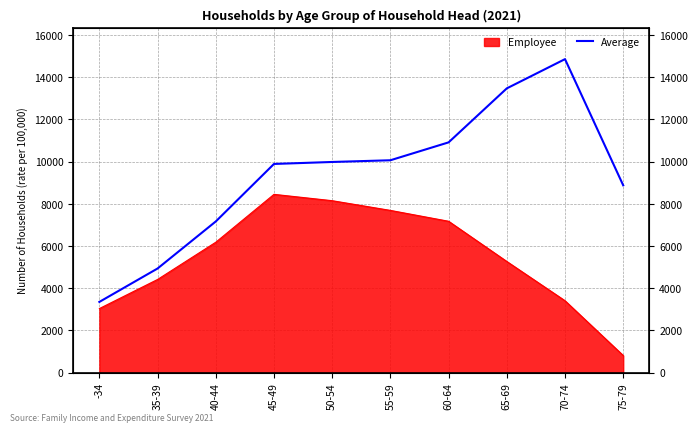

The value at 65-69 is 13473. True or false?

True